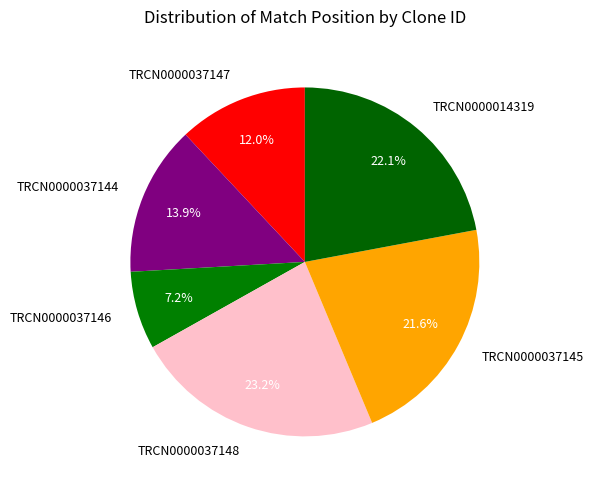

Does TRCN0000014319 account for over 50% of the chart?

No